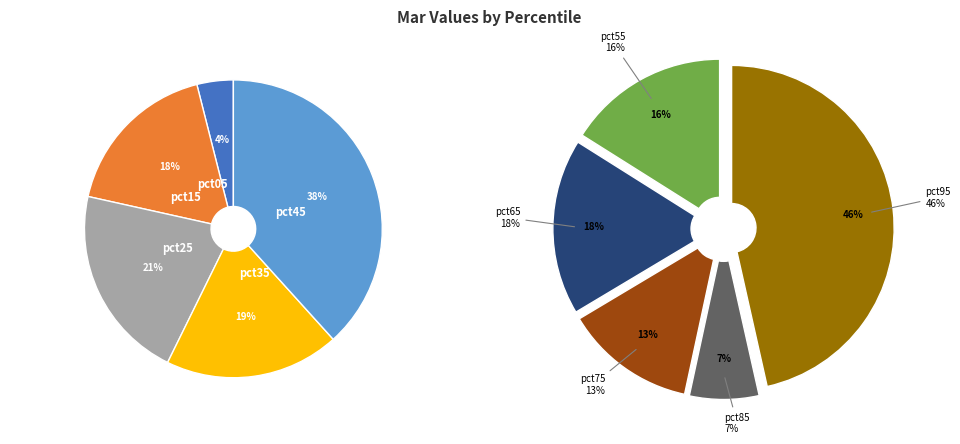

Which category has the biggest portion of the pie?

pct95